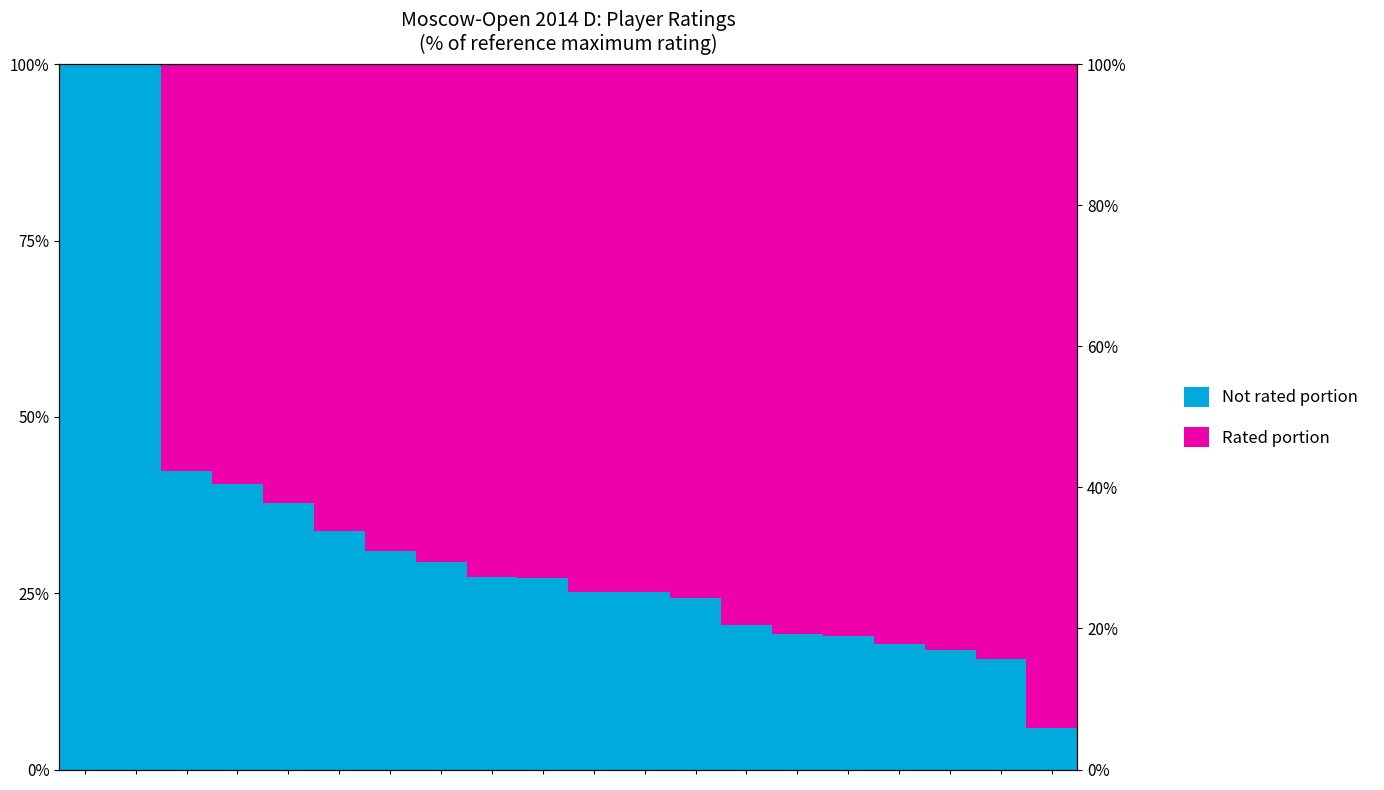

What is the maximum value shown in the chart?

100.0